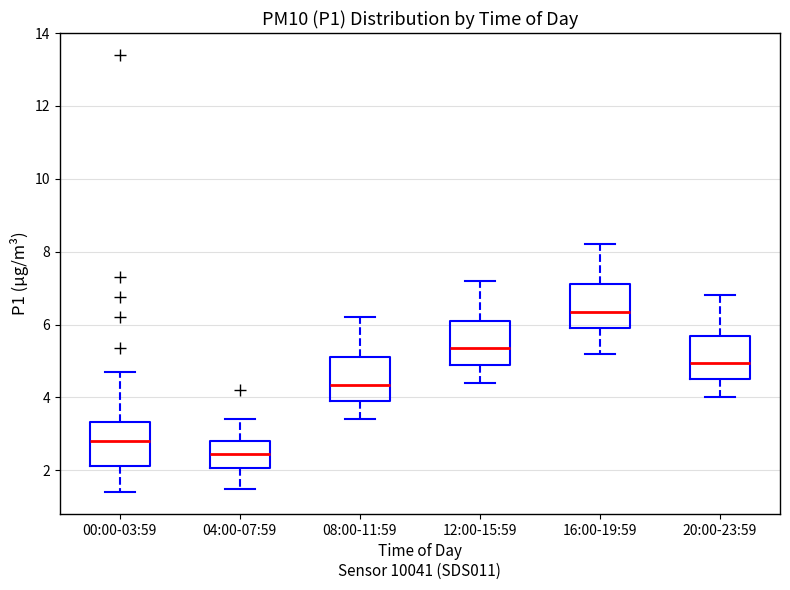

Which box's median line is the highest?

16:00-19:59